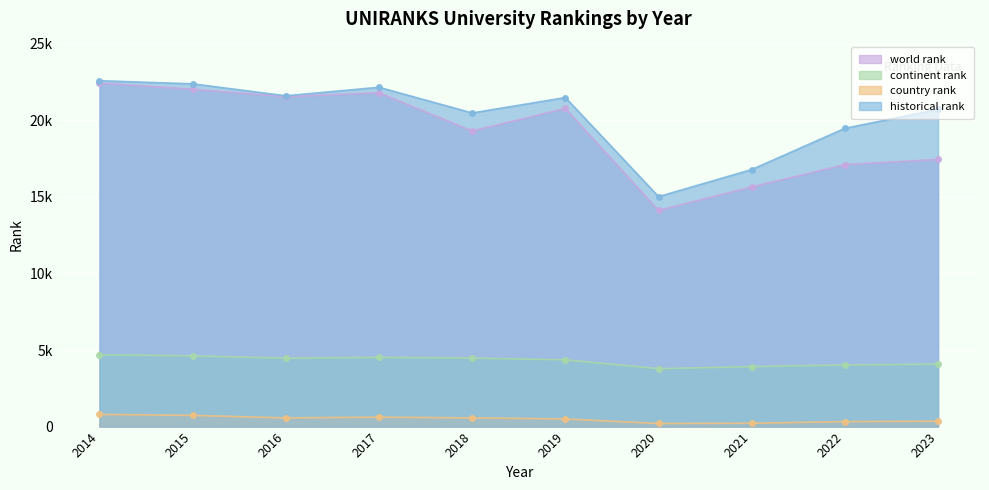

Which label corresponds to the largest value in the chart?

2014